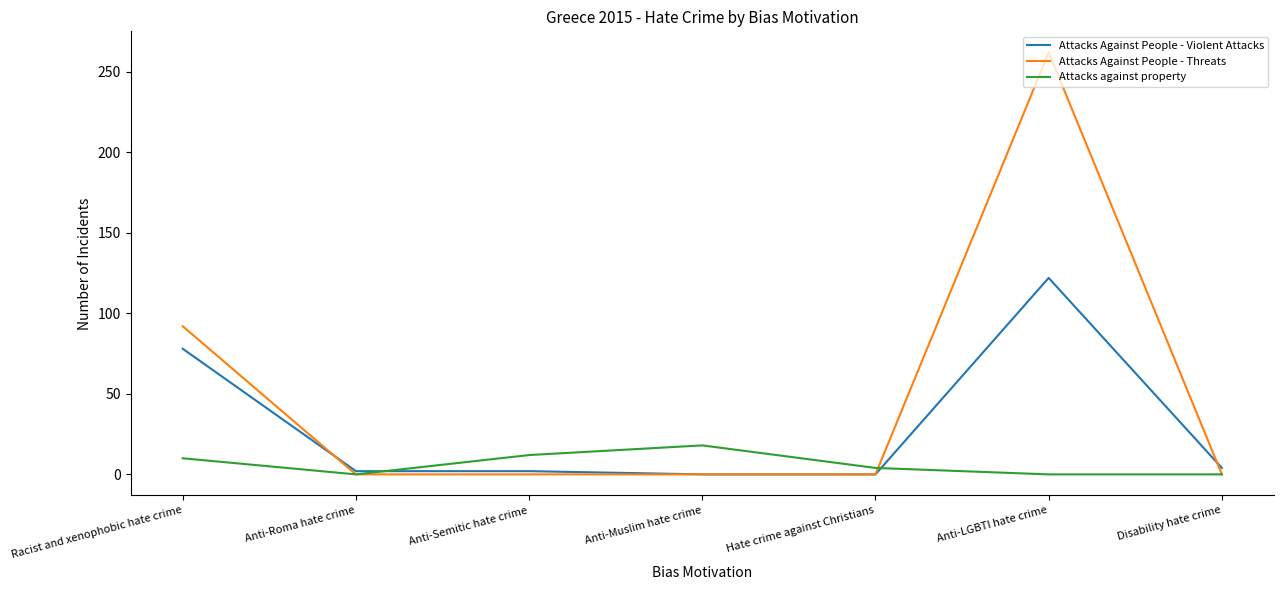

The Attacks Against People - Threats series shows 0 at Anti-Roma hate crime. True or false?

True